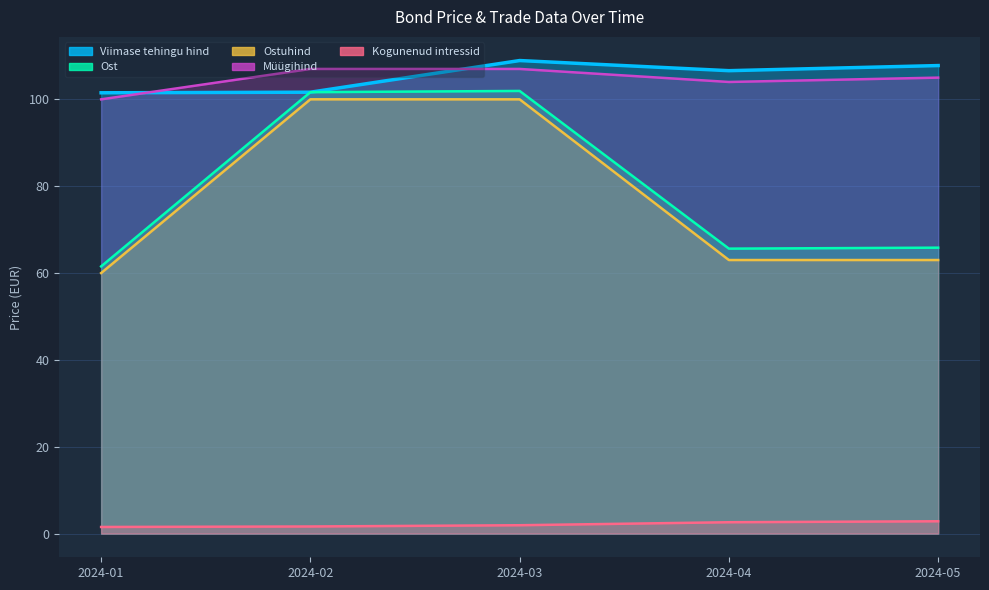

At which category does the chart reach its peak across all series?

2024-03